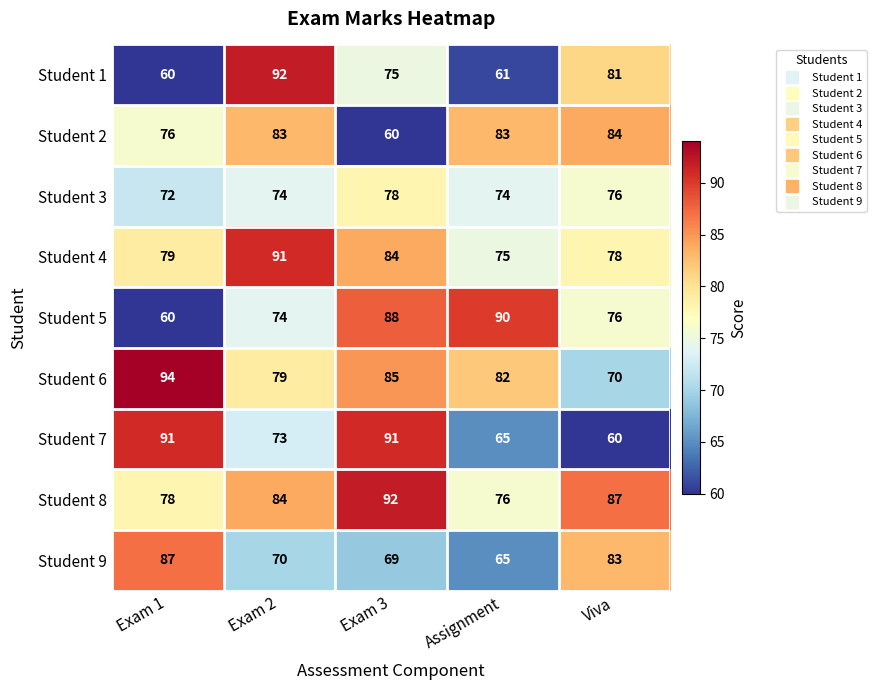

What is the minimum value shown in the chart?

60